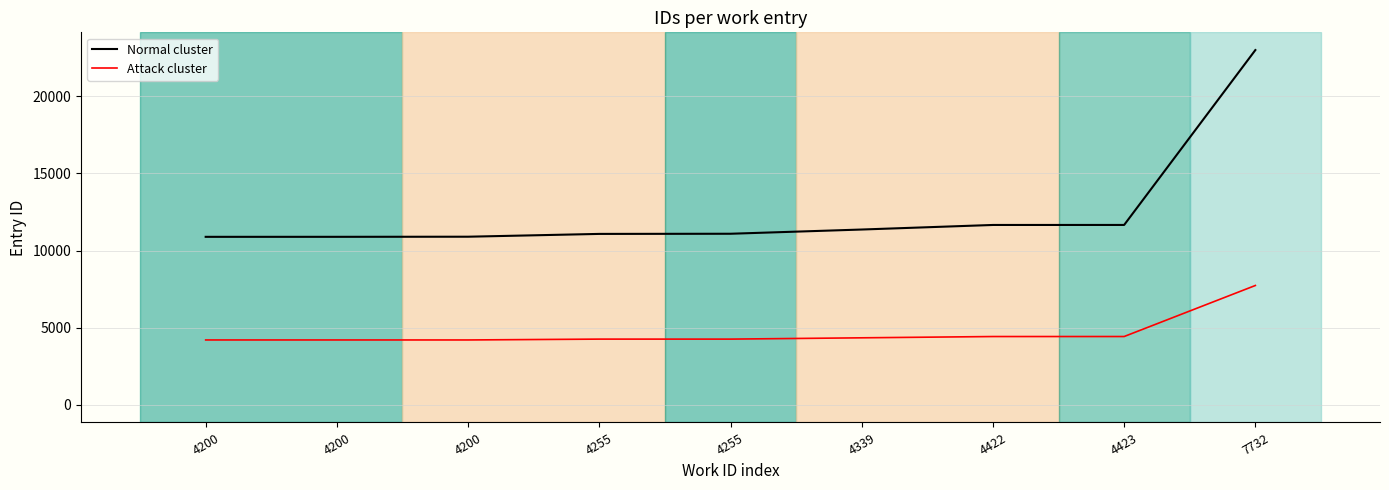

True or false: Attack cluster and Normal cluster cross at least once.

False